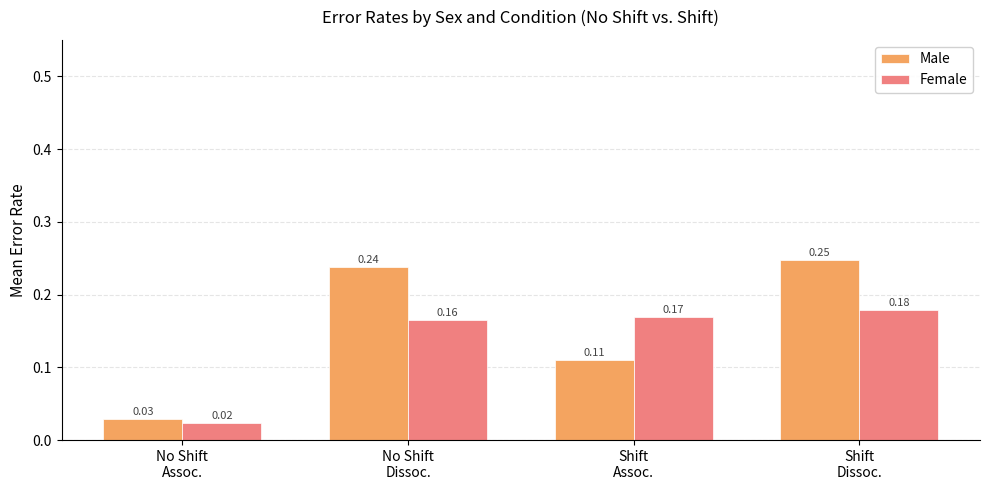

True or false: Female has a value of 0.1 at Shift
Assoc..

False